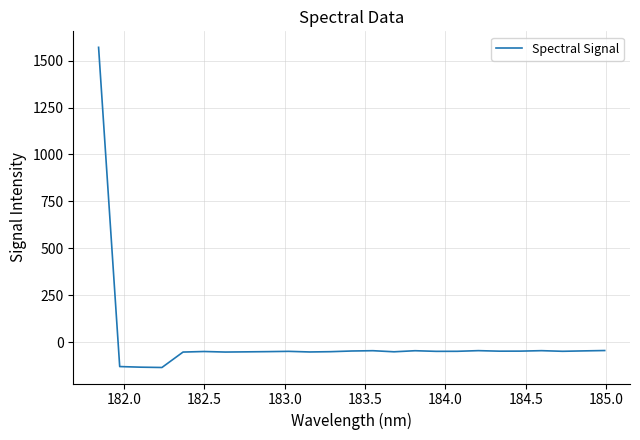

What is the greatest value displayed?

1571.2